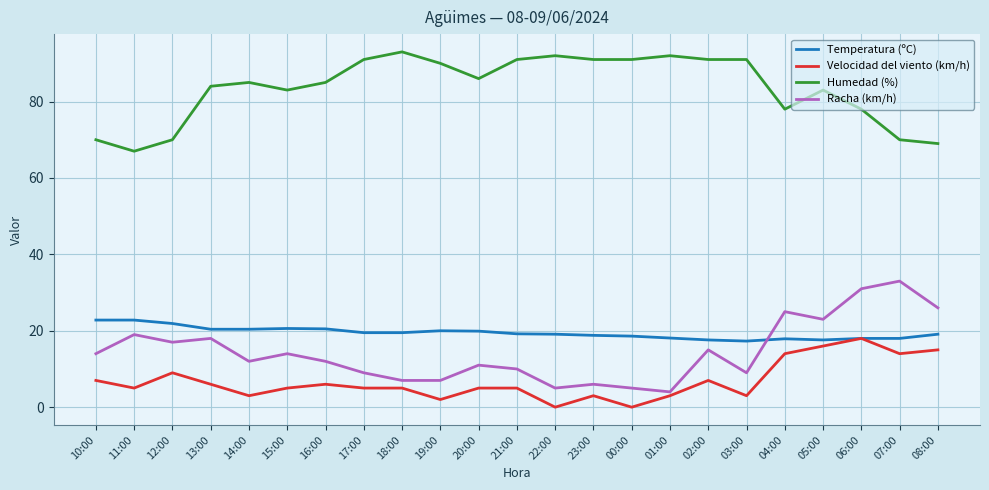

True or false: Racha (km/h) has a value of 27.3 at 12:00.

False